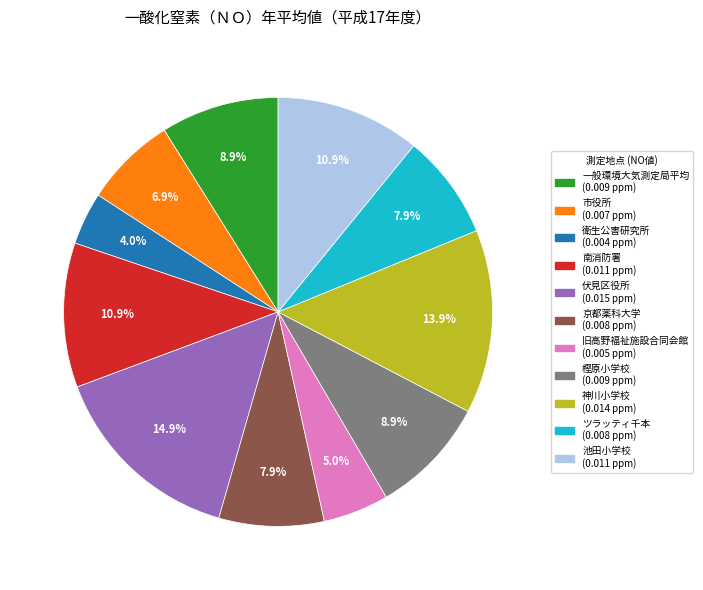

To the nearest percent, what portion does 伏見区役所 represent?

15%